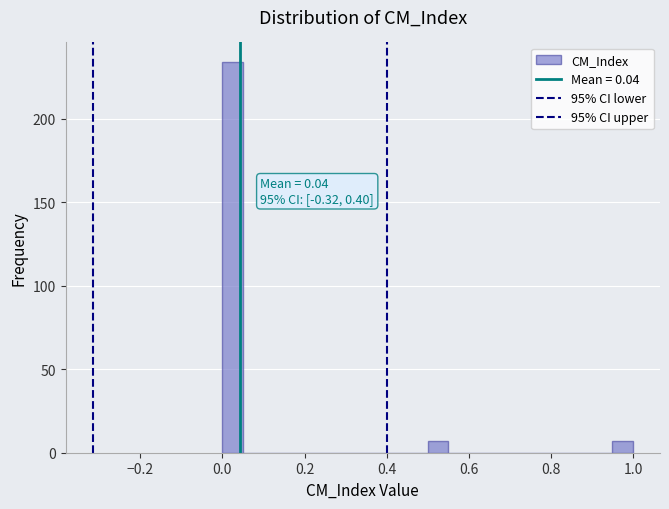

Around what value on the x-axis is the tallest bar? Give the approximate position of its centre, as read against the axis.

0.02